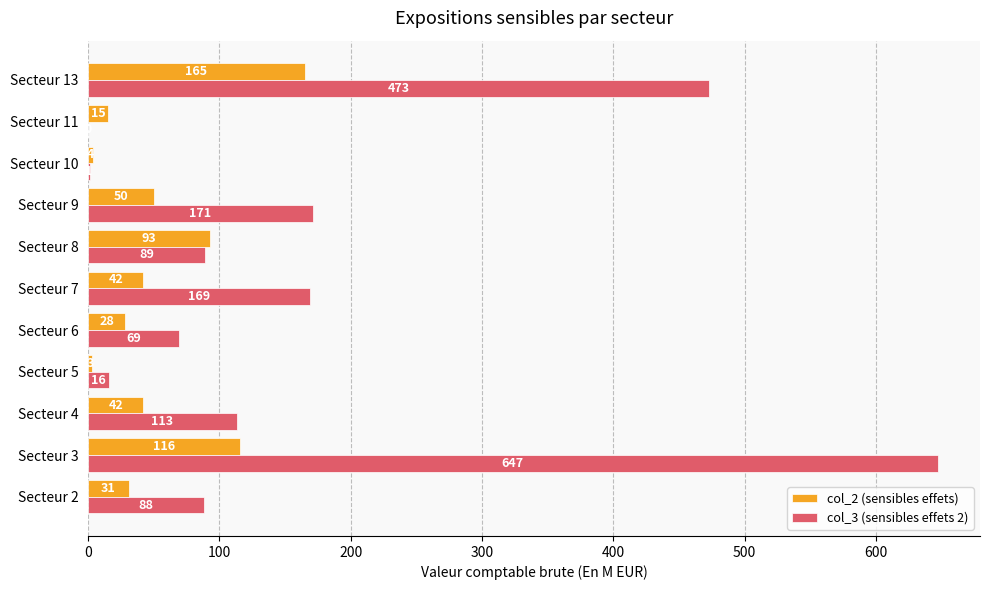

Which series changed the most between Secteur 5 and Secteur 6?

col_3 (sensibles effets 2)